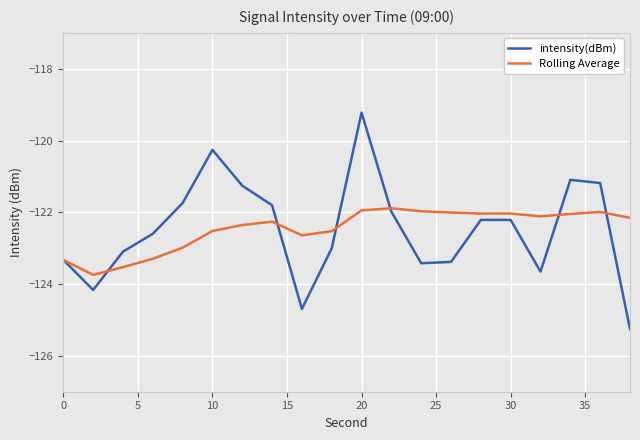

Which series has the widest spread of values?

intensity(dBm)